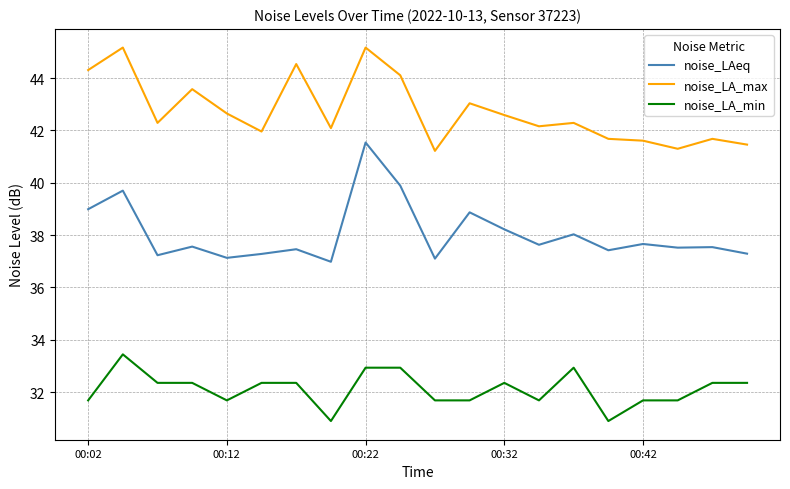

What is the highest value of the noise_LA_max series?

45.2